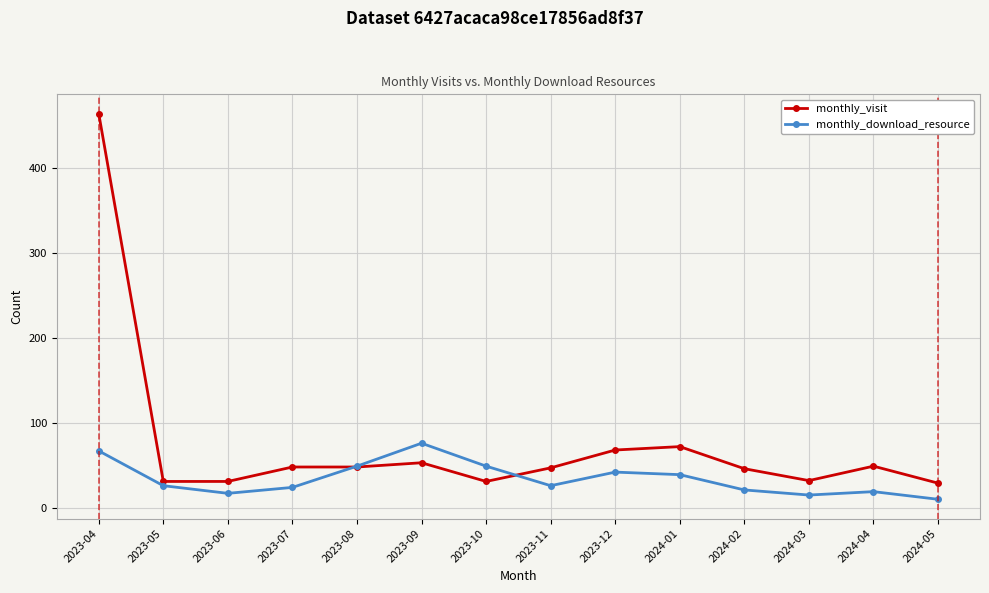

True or false: monthly_download_resource has more than 0 points higher than both neighbors.

True